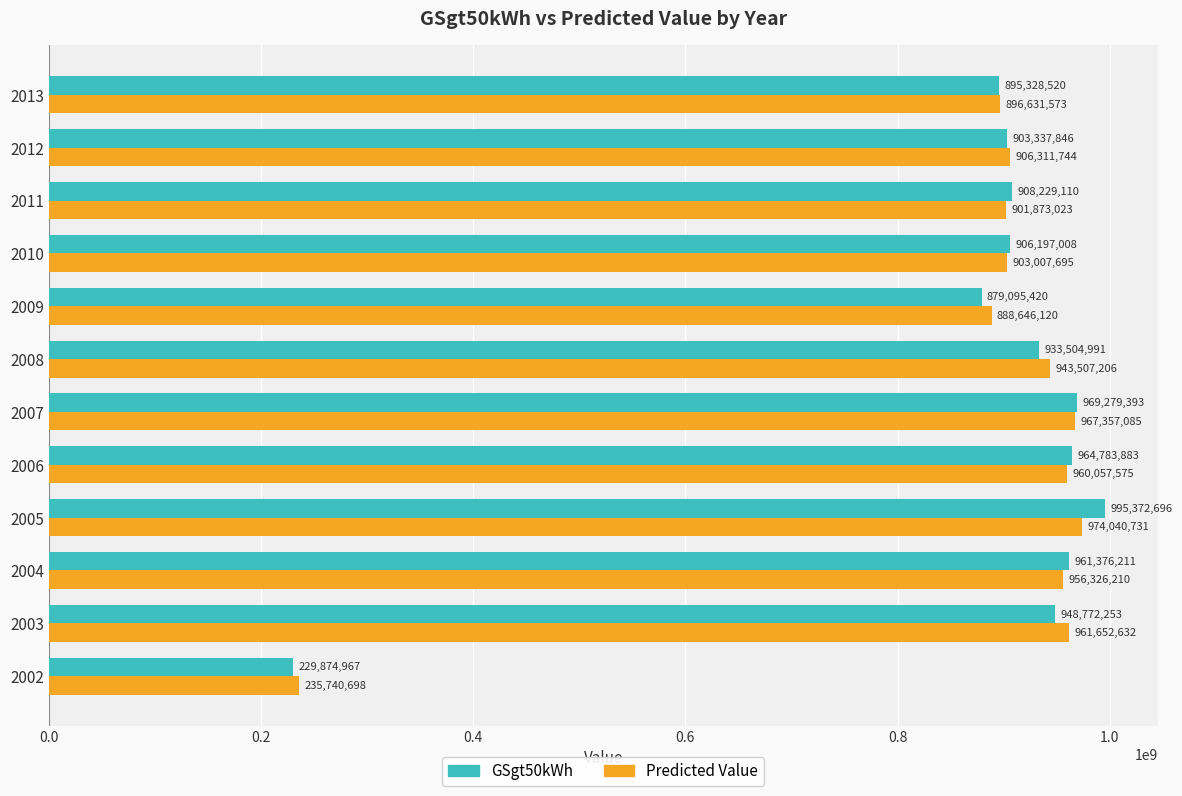

At how many categories does at least one series exceed 970711820?

1